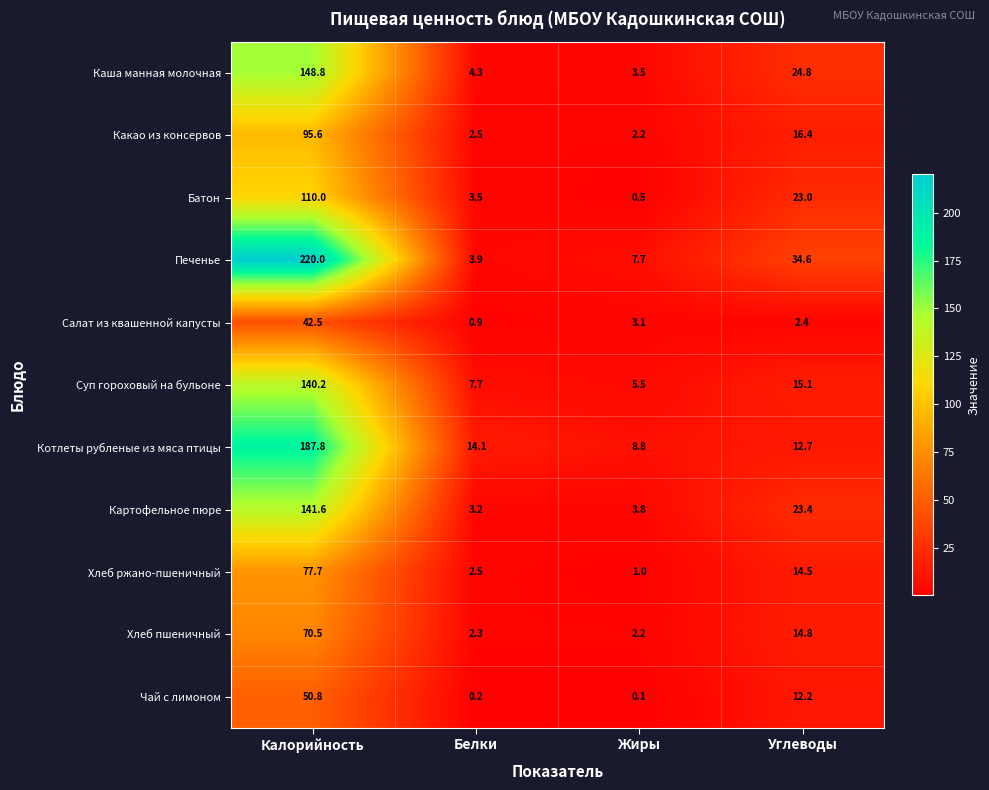

The value of Хлеб пшеничный at Жиры is 0.8. True or false?

False